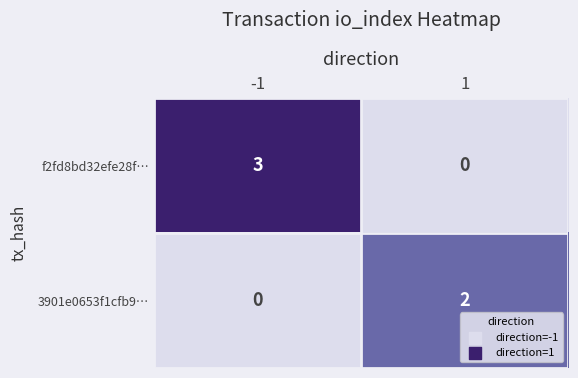

What is the total value across all series at -1?

3